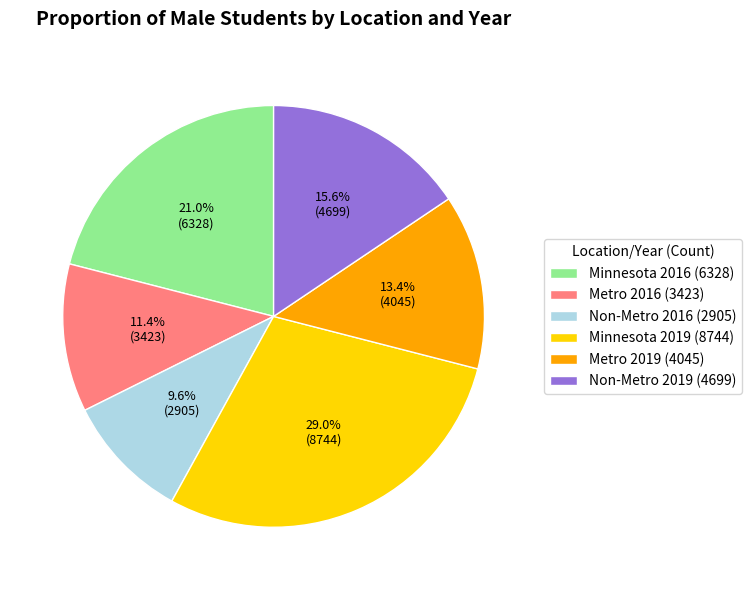

To the nearest percent, what is the combined percentage of Non-Metro 2019 and Metro 2016?

27%